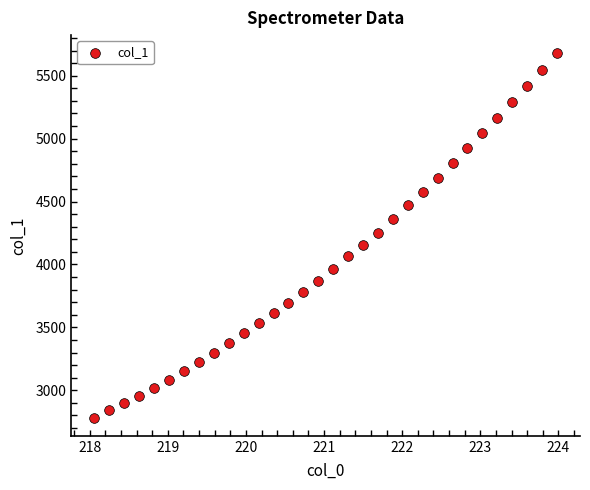

What is the range of Y values (max minus min)?

2895.4